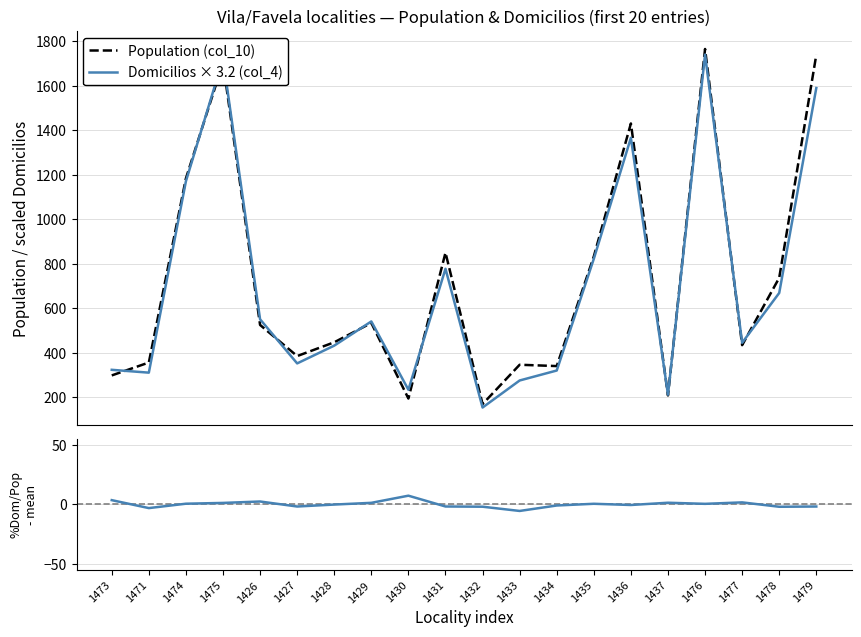

What is the difference between the maximum and minimum values in the Domicilios × 3.2 (col_4) series?

1587.2